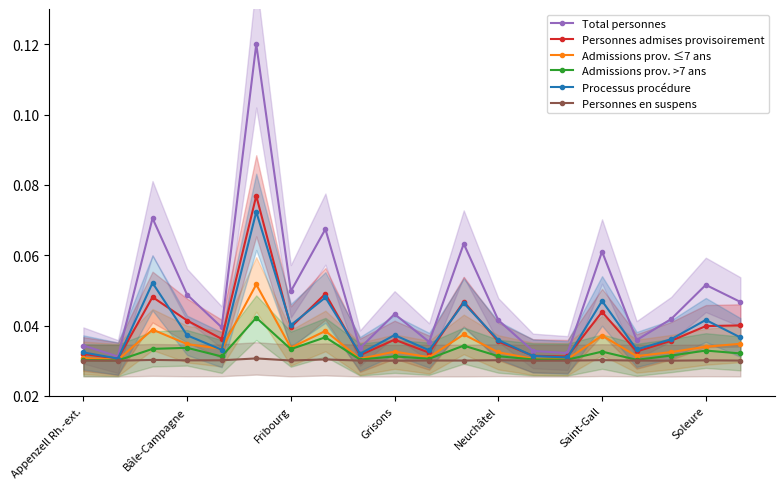

What is the label of the 4th point from the right?

16